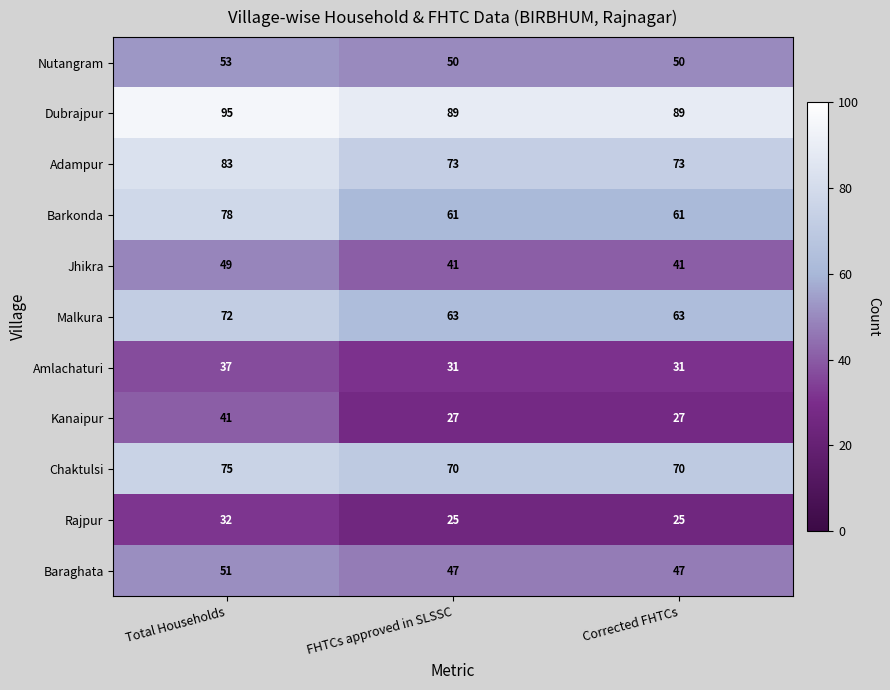

What is the sum of the Nutangram values at Corrected FHTCs and Total Households?

103